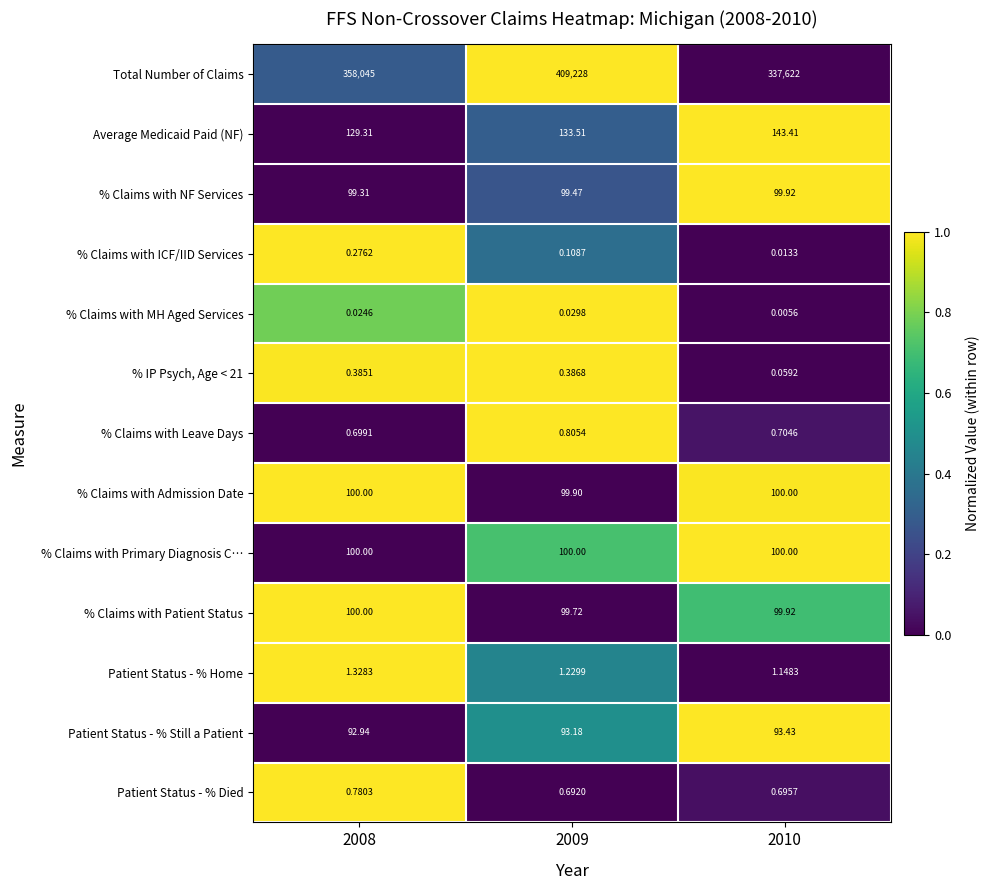

Which series has the largest total across all categories?

Total Number of Claims